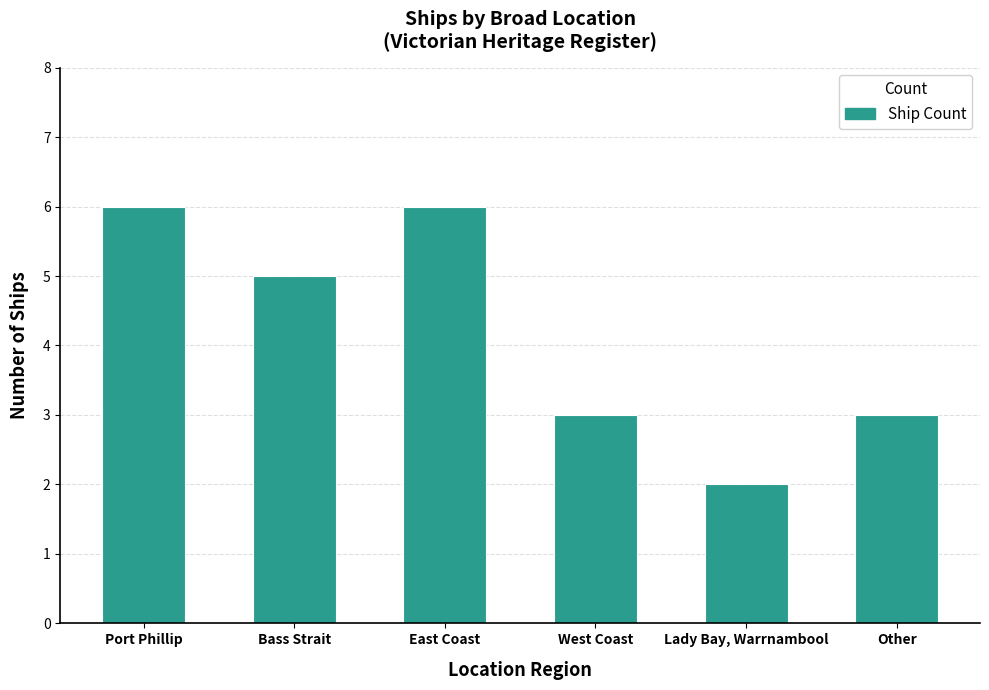

How many categories are shown in the chart?

6